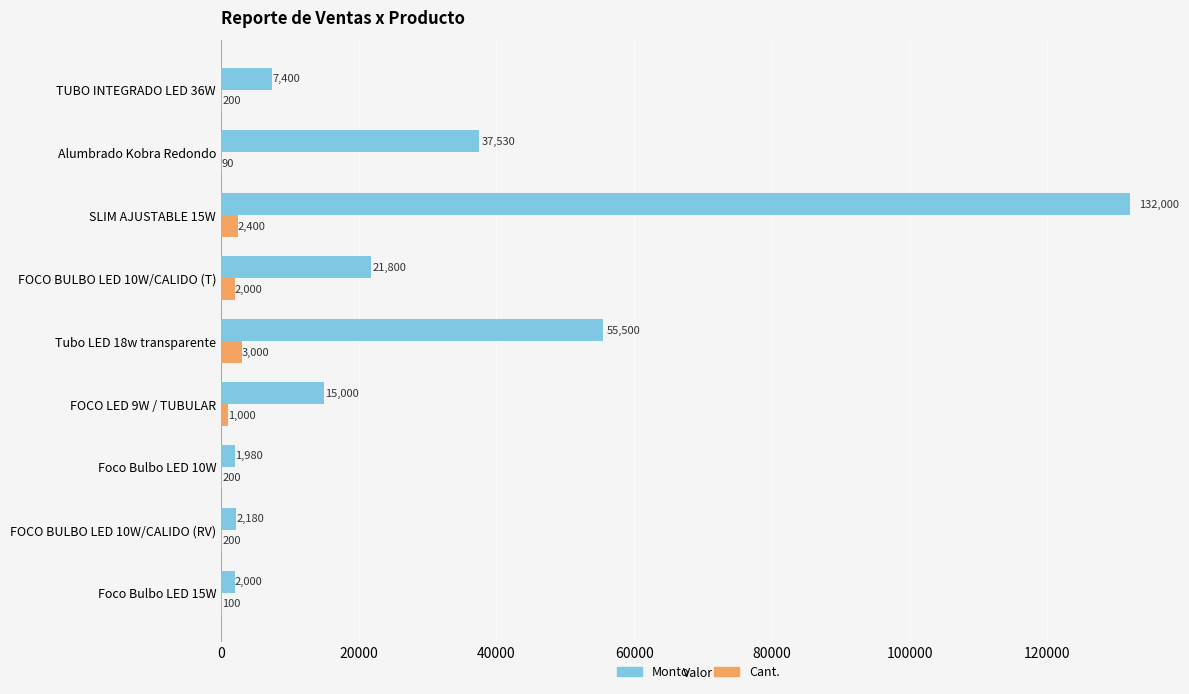

Which series changed the most between FOCO LED 9W / TUBULAR and FOCO BULBO LED 10W/CALIDO (T)?

Monto